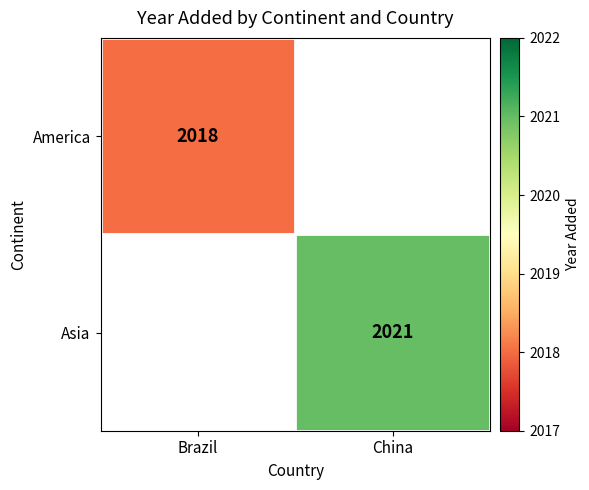

Is it true that Asia equals 3143 at China?

False